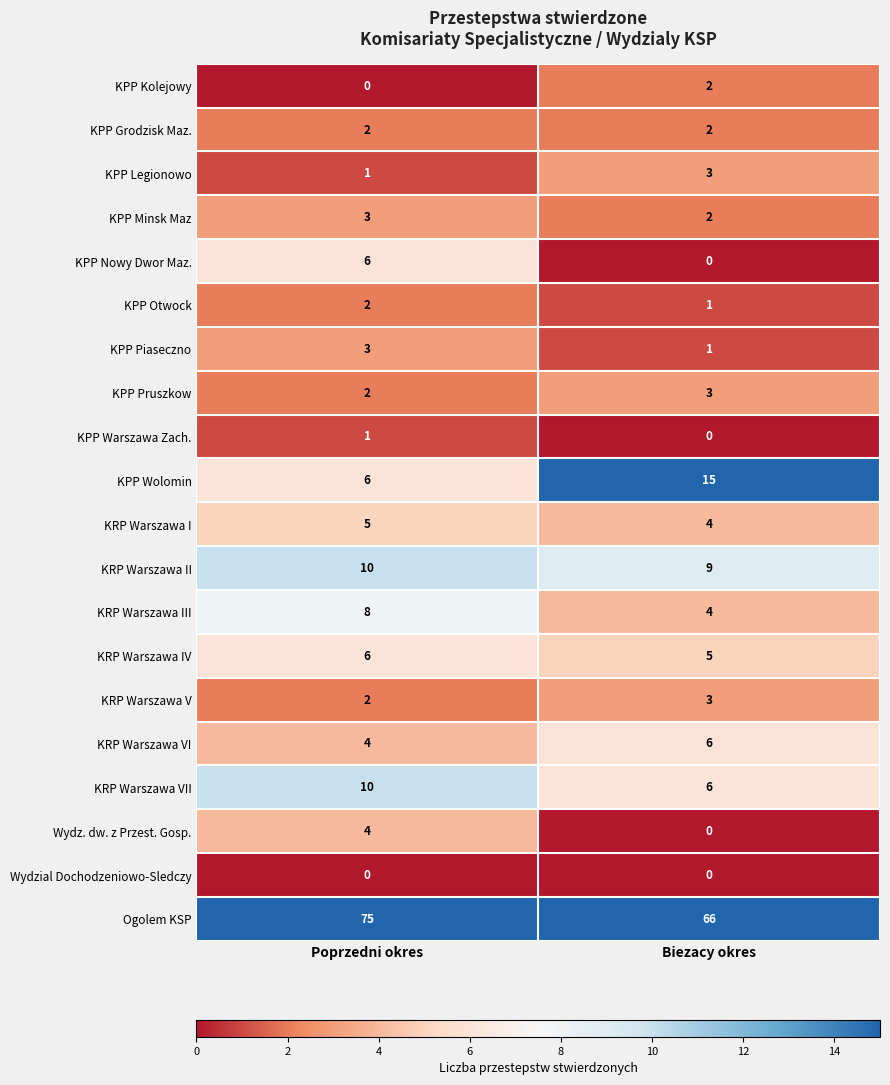

At which category is the sum across all series the highest?

Poprzedni okres